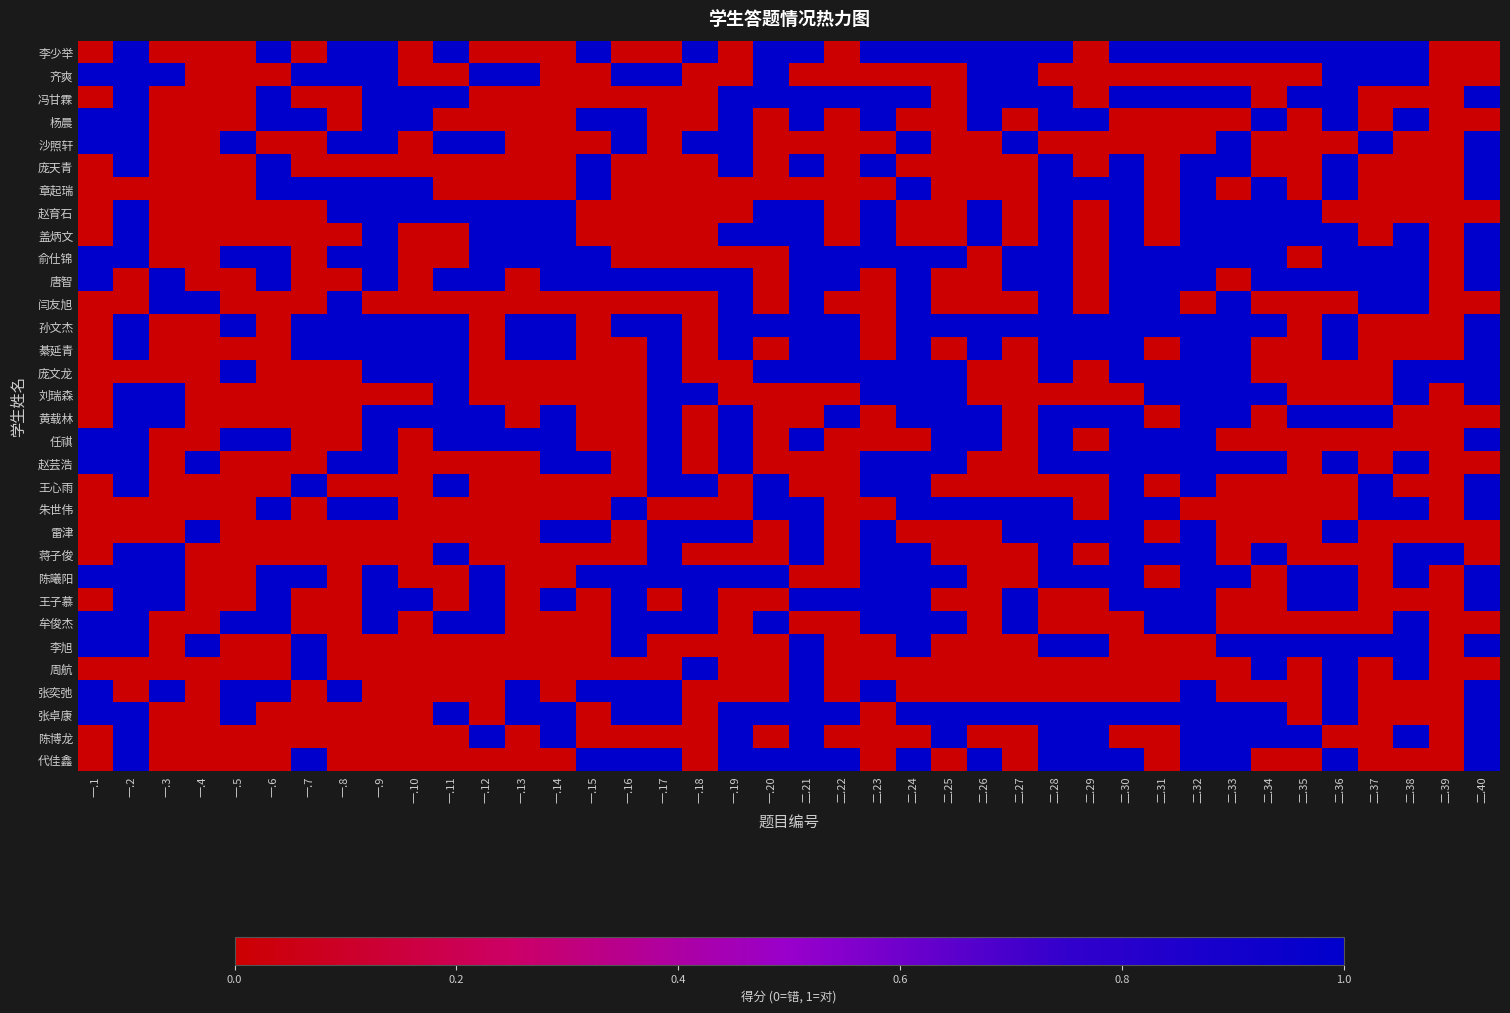

Reading right to left, transcribe all the data shown in this chart.

李少举: 二.40=0	二.39=0	二.38=1	二.37=1	二.36=1	二.35=1	二.34=1	二.33=1	二.32=1	二.31=1	二.30=1	二.29=0	二.28=1	二.27=1	二.26=1	二.25=1	二.24=1	二.23=1	二.22=0	二.21=1	一.20=1	一.19=0	一.18=1	一.17=0	一.16=0	一.15=1	一.14=0	一.13=0	一.12=0	一.11=1	一.10=0	一.9=1	一.8=1	一.7=0	一.6=1	一.5=0	一.4=0	一.3=0	一.2=1	一.1=0
齐爽: 二.40=0	二.39=0	二.38=1	二.37=1	二.36=1	二.35=0	二.34=0	二.33=0	二.32=0	二.31=0	二.30=0	二.29=0	二.28=0	二.27=1	二.26=1	二.25=0	二.24=0	二.23=0	二.22=0	二.21=0	一.20=1	一.19=0	一.18=0	一.17=1	一.16=1	一.15=0	一.14=0	一.13=1	一.12=1	一.11=0	一.10=0	一.9=1	一.8=1	一.7=1	一.6=0	一.5=0	一.4=0	一.3=1	一.2=1	一.1=1
冯甘霖: 二.40=1	二.39=0	二.38=0	二.37=0	二.36=1	二.35=1	二.34=0	二.33=1	二.32=1	二.31=1	二.30=1	二.29=0	二.28=1	二.27=1	二.26=1	二.25=0	二.24=1	二.23=1	二.22=1	二.21=1	一.20=1	一.19=1	一.18=0	一.17=0	一.16=0	一.15=0	一.14=0	一.13=0	一.12=0	一.11=1	一.10=1	一.9=1	一.8=0	一.7=0	一.6=1	一.5=0	一.4=0	一.3=0	一.2=1	一.1=0
杨晨: 二.40=0	二.39=0	二.38=1	二.37=0	二.36=1	二.35=0	二.34=1	二.33=0	二.32=0	二.31=0	二.30=0	二.29=1	二.28=1	二.27=0	二.26=1	二.25=0	二.24=0	二.23=1	二.22=0	二.21=1	一.20=0	一.19=1	一.18=0	一.17=0	一.16=1	一.15=1	一.14=0	一.13=0	一.12=0	一.11=0	一.10=1	一.9=1	一.8=0	一.7=1	一.6=1	一.5=0	一.4=0	一.3=0	一.2=1	一.1=1
沙照轩: 二.40=1	二.39=0	二.38=0	二.37=1	二.36=0	二.35=0	二.34=0	二.33=1	二.32=0	二.31=0	二.30=0	二.29=0	二.28=0	二.27=1	二.26=0	二.25=0	二.24=1	二.23=0	二.22=0	二.21=0	一.20=0	一.19=1	一.18=1	一.17=0	一.16=1	一.15=0	一.14=0	一.13=0	一.12=1	一.11=1	一.10=0	一.9=1	一.8=1	一.7=0	一.6=0	一.5=1	一.4=0	一.3=0	一.2=1	一.1=1
庞天青: 二.40=1	二.39=0	二.38=0	二.37=0	二.36=1	二.35=0	二.34=0	二.33=1	二.32=1	二.31=0	二.30=1	二.29=0	二.28=1	二.27=0	二.26=0	二.25=0	二.24=0	二.23=1	二.22=0	二.21=1	一.20=0	一.19=1	一.18=0	一.17=0	一.16=0	一.15=1	一.14=0	一.13=0	一.12=0	一.11=0	一.10=0	一.9=0	一.8=0	一.7=0	一.6=1	一.5=0	一.4=0	一.3=0	一.2=1	一.1=0
章起瑞: 二.40=1	二.39=0	二.38=0	二.37=0	二.36=1	二.35=0	二.34=1	二.33=0	二.32=1	二.31=0	二.30=1	二.29=1	二.28=1	二.27=0	二.26=0	二.25=0	二.24=1	二.23=0	二.22=0	二.21=0	一.20=0	一.19=0	一.18=0	一.17=0	一.16=0	一.15=1	一.14=0	一.13=0	一.12=0	一.11=0	一.10=1	一.9=1	一.8=1	一.7=1	一.6=1	一.5=0	一.4=0	一.3=0	一.2=0	一.1=0
赵育石: 二.40=0	二.39=0	二.38=0	二.37=0	二.36=0	二.35=1	二.34=1	二.33=1	二.32=1	二.31=0	二.30=1	二.29=0	二.28=1	二.27=0	二.26=1	二.25=0	二.24=0	二.23=1	二.22=0	二.21=1	一.20=1	一.19=0	一.18=0	一.17=0	一.16=0	一.15=0	一.14=1	一.13=1	一.12=1	一.11=1	一.10=1	一.9=1	一.8=1	一.7=0	一.6=0	一.5=0	一.4=0	一.3=0	一.2=1	一.1=0
盖炳文: 二.40=1	二.39=0	二.38=1	二.37=0	二.36=1	二.35=1	二.34=1	二.33=1	二.32=1	二.31=0	二.30=1	二.29=0	二.28=1	二.27=0	二.26=1	二.25=0	二.24=0	二.23=1	二.22=0	二.21=1	一.20=1	一.19=1	一.18=0	一.17=0	一.16=0	一.15=0	一.14=1	一.13=1	一.12=1	一.11=0	一.10=0	一.9=1	一.8=0	一.7=0	一.6=0	一.5=0	一.4=0	一.3=0	一.2=1	一.1=0
俞仕锦: 二.40=1	二.39=0	二.38=1	二.37=1	二.36=1	二.35=0	二.34=1	二.33=1	二.32=1	二.31=1	二.30=1	二.29=0	二.28=1	二.27=1	二.26=0	二.25=1	二.24=1	二.23=1	二.22=1	二.21=1	一.20=0	一.19=0	一.18=0	一.17=0	一.16=0	一.15=1	一.14=1	一.13=1	一.12=1	一.11=0	一.10=0	一.9=1	一.8=1	一.7=0	一.6=1	一.5=1	一.4=0	一.3=0	一.2=1	一.1=1
唐智: 二.40=1	二.39=0	二.38=1	二.37=1	二.36=1	二.35=1	二.34=1	二.33=0	二.32=1	二.31=1	二.30=1	二.29=0	二.28=1	二.27=1	二.26=0	二.25=0	二.24=1	二.23=0	二.22=1	二.21=1	一.20=0	一.19=1	一.18=1	一.17=1	一.16=1	一.15=1	一.14=1	一.13=0	一.12=1	一.11=1	一.10=0	一.9=1	一.8=0	一.7=0	一.6=1	一.5=0	一.4=0	一.3=1	一.2=0	一.1=1
闫友旭: 二.40=0	二.39=0	二.38=1	二.37=1	二.36=0	二.35=0	二.34=0	二.33=1	二.32=0	二.31=1	二.30=1	二.29=0	二.28=1	二.27=0	二.26=0	二.25=0	二.24=1	二.23=0	二.22=0	二.21=1	一.20=0	一.19=1	一.18=0	一.17=0	一.16=0	一.15=0	一.14=0	一.13=0	一.12=0	一.11=0	一.10=0	一.9=0	一.8=1	一.7=0	一.6=0	一.5=0	一.4=1	一.3=1	一.2=0	一.1=0
孙文杰: 二.40=1	二.39=0	二.38=0	二.37=0	二.36=1	二.35=0	二.34=1	二.33=1	二.32=1	二.31=1	二.30=1	二.29=1	二.28=1	二.27=1	二.26=1	二.25=1	二.24=1	二.23=0	二.22=1	二.21=1	一.20=1	一.19=1	一.18=0	一.17=1	一.16=1	一.15=0	一.14=1	一.13=1	一.12=0	一.11=1	一.10=1	一.9=1	一.8=1	一.7=1	一.6=0	一.5=1	一.4=0	一.3=0	一.2=1	一.1=0
綦延青: 二.40=1	二.39=0	二.38=0	二.37=0	二.36=1	二.35=0	二.34=0	二.33=1	二.32=1	二.31=0	二.30=1	二.29=1	二.28=1	二.27=0	二.26=1	二.25=0	二.24=1	二.23=0	二.22=1	二.21=1	一.20=0	一.19=1	一.18=0	一.17=1	一.16=0	一.15=0	一.14=1	一.13=1	一.12=0	一.11=1	一.10=1	一.9=1	一.8=1	一.7=1	一.6=0	一.5=0	一.4=0	一.3=0	一.2=1	一.1=0
庞文龙: 二.40=1	二.39=1	二.38=1	二.37=0	二.36=0	二.35=0	二.34=0	二.33=1	二.32=1	二.31=1	二.30=1	二.29=0	二.28=1	二.27=0	二.26=0	二.25=1	二.24=1	二.23=1	二.22=1	二.21=1	一.20=1	一.19=0	一.18=0	一.17=1	一.16=0	一.15=0	一.14=0	一.13=0	一.12=0	一.11=1	一.10=1	一.9=1	一.8=0	一.7=0	一.6=0	一.5=1	一.4=0	一.3=0	一.2=0	一.1=0
刘瑞森: 二.40=1	二.39=0	二.38=1	二.37=0	二.36=0	二.35=0	二.34=1	二.33=1	二.32=1	二.31=1	二.30=0	二.29=0	二.28=0	二.27=0	二.26=0	二.25=1	二.24=1	二.23=1	二.22=0	二.21=0	一.20=0	一.19=0	一.18=1	一.17=1	一.16=0	一.15=0	一.14=0	一.13=0	一.12=0	一.11=1	一.10=0	一.9=0	一.8=0	一.7=0	一.6=0	一.5=0	一.4=0	一.3=1	一.2=1	一.1=0
黄载林: 二.40=0	二.39=0	二.38=0	二.37=1	二.36=1	二.35=1	二.34=0	二.33=1	二.32=1	二.31=0	二.30=1	二.29=1	二.28=1	二.27=0	二.26=1	二.25=1	二.24=1	二.23=0	二.22=1	二.21=0	一.20=0	一.19=1	一.18=0	一.17=1	一.16=0	一.15=0	一.14=1	一.13=0	一.12=1	一.11=1	一.10=1	一.9=1	一.8=0	一.7=0	一.6=0	一.5=0	一.4=0	一.3=1	一.2=1	一.1=0
任祺: 二.40=1	二.39=0	二.38=0	二.37=0	二.36=0	二.35=0	二.34=0	二.33=0	二.32=1	二.31=1	二.30=1	二.29=0	二.28=1	二.27=0	二.26=1	二.25=1	二.24=0	二.23=0	二.22=0	二.21=1	一.20=0	一.19=1	一.18=0	一.17=1	一.16=0	一.15=0	一.14=1	一.13=1	一.12=1	一.11=1	一.10=0	一.9=1	一.8=0	一.7=0	一.6=1	一.5=1	一.4=0	一.3=0	一.2=1	一.1=1
赵芸浩: 二.40=0	二.39=0	二.38=1	二.37=0	二.36=1	二.35=0	二.34=1	二.33=1	二.32=1	二.31=1	二.30=1	二.29=1	二.28=1	二.27=0	二.26=0	二.25=1	二.24=1	二.23=1	二.22=0	二.21=0	一.20=0	一.19=1	一.18=0	一.17=1	一.16=0	一.15=1	一.14=1	一.13=0	一.12=0	一.11=0	一.10=0	一.9=1	一.8=1	一.7=0	一.6=0	一.5=0	一.4=1	一.3=0	一.2=1	一.1=1
王心雨: 二.40=1	二.39=0	二.38=0	二.37=1	二.36=0	二.35=0	二.34=0	二.33=0	二.32=1	二.31=0	二.30=1	二.29=0	二.28=0	二.27=0	二.26=0	二.25=0	二.24=1	二.23=1	二.22=0	二.21=0	一.20=1	一.19=0	一.18=1	一.17=1	一.16=0	一.15=0	一.14=0	一.13=0	一.12=0	一.11=1	一.10=0	一.9=0	一.8=0	一.7=1	一.6=0	一.5=0	一.4=0	一.3=0	一.2=1	一.1=0
朱世伟: 二.40=1	二.39=0	二.38=1	二.37=1	二.36=0	二.35=0	二.34=0	二.33=0	二.32=0	二.31=1	二.30=1	二.29=0	二.28=1	二.27=1	二.26=1	二.25=1	二.24=1	二.23=0	二.22=0	二.21=1	一.20=1	一.19=0	一.18=0	一.17=0	一.16=1	一.15=0	一.14=0	一.13=0	一.12=0	一.11=0	一.10=0	一.9=1	一.8=1	一.7=0	一.6=1	一.5=0	一.4=0	一.3=0	一.2=0	一.1=0
雷津: 二.40=0	二.39=0	二.38=0	二.37=0	二.36=1	二.35=0	二.34=0	二.33=0	二.32=1	二.31=0	二.30=1	二.29=1	二.28=1	二.27=1	二.26=0	二.25=0	二.24=0	二.23=1	二.22=0	二.21=1	一.20=0	一.19=1	一.18=1	一.17=1	一.16=0	一.15=1	一.14=1	一.13=0	一.12=0	一.11=0	一.10=0	一.9=0	一.8=0	一.7=0	一.6=0	一.5=0	一.4=1	一.3=0	一.2=0	一.1=0
蒋子俊: 二.40=0	二.39=1	二.38=1	二.37=0	二.36=0	二.35=0	二.34=1	二.33=0	二.32=1	二.31=1	二.30=1	二.29=0	二.28=1	二.27=0	二.26=0	二.25=0	二.24=1	二.23=1	二.22=0	二.21=1	一.20=0	一.19=0	一.18=0	一.17=1	一.16=0	一.15=0	一.14=0	一.13=0	一.12=0	一.11=1	一.10=0	一.9=0	一.8=0	一.7=0	一.6=0	一.5=0	一.4=0	一.3=1	一.2=1	一.1=0
陈曦阳: 二.40=1	二.39=0	二.38=1	二.37=0	二.36=1	二.35=1	二.34=0	二.33=1	二.32=1	二.31=0	二.30=1	二.29=1	二.28=1	二.27=0	二.26=0	二.25=1	二.24=1	二.23=1	二.22=0	二.21=0	一.20=1	一.19=1	一.18=1	一.17=1	一.16=1	一.15=1	一.14=0	一.13=0	一.12=1	一.11=0	一.10=0	一.9=1	一.8=0	一.7=1	一.6=1	一.5=0	一.4=0	一.3=1	一.2=1	一.1=1
王子慕: 二.40=1	二.39=0	二.38=0	二.37=0	二.36=1	二.35=1	二.34=0	二.33=0	二.32=1	二.31=1	二.30=1	二.29=0	二.28=0	二.27=1	二.26=0	二.25=0	二.24=1	二.23=1	二.22=1	二.21=1	一.20=0	一.19=0	一.18=1	一.17=0	一.16=1	一.15=0	一.14=1	一.13=0	一.12=1	一.11=0	一.10=1	一.9=1	一.8=0	一.7=0	一.6=1	一.5=0	一.4=0	一.3=1	一.2=1	一.1=0
牟俊杰: 二.40=0	二.39=0	二.38=1	二.37=0	二.36=0	二.35=0	二.34=0	二.33=0	二.32=1	二.31=1	二.30=0	二.29=0	二.28=0	二.27=1	二.26=0	二.25=1	二.24=1	二.23=1	二.22=0	二.21=0	一.20=1	一.19=0	一.18=1	一.17=1	一.16=1	一.15=0	一.14=0	一.13=0	一.12=1	一.11=1	一.10=0	一.9=1	一.8=0	一.7=0	一.6=1	一.5=1	一.4=0	一.3=0	一.2=1	一.1=1
李旭: 二.40=1	二.39=0	二.38=1	二.37=1	二.36=1	二.35=1	二.34=1	二.33=1	二.32=0	二.31=0	二.30=0	二.29=1	二.28=1	二.27=0	二.26=0	二.25=0	二.24=1	二.23=0	二.22=0	二.21=1	一.20=0	一.19=0	一.18=0	一.17=0	一.16=1	一.15=0	一.14=0	一.13=0	一.12=0	一.11=0	一.10=0	一.9=0	一.8=0	一.7=1	一.6=0	一.5=0	一.4=1	一.3=0	一.2=1	一.1=1
周航: 二.40=0	二.39=0	二.38=1	二.37=0	二.36=1	二.35=0	二.34=1	二.33=0	二.32=0	二.31=0	二.30=0	二.29=0	二.28=0	二.27=0	二.26=0	二.25=0	二.24=0	二.23=0	二.22=0	二.21=1	一.20=0	一.19=0	一.18=1	一.17=0	一.16=0	一.15=0	一.14=0	一.13=0	一.12=0	一.11=0	一.10=0	一.9=0	一.8=0	一.7=1	一.6=0	一.5=0	一.4=0	一.3=0	一.2=0	一.1=0
张奕弛: 二.40=1	二.39=0	二.38=0	二.37=0	二.36=1	二.35=0	二.34=0	二.33=0	二.32=1	二.31=0	二.30=0	二.29=0	二.28=0	二.27=0	二.26=0	二.25=0	二.24=0	二.23=1	二.22=0	二.21=1	一.20=0	一.19=0	一.18=0	一.17=1	一.16=1	一.15=1	一.14=0	一.13=1	一.12=0	一.11=0	一.10=0	一.9=0	一.8=1	一.7=0	一.6=1	一.5=1	一.4=0	一.3=1	一.2=0	一.1=1
张卓康: 二.40=1	二.39=0	二.38=0	二.37=0	二.36=1	二.35=0	二.34=1	二.33=1	二.32=1	二.31=1	二.30=1	二.29=1	二.28=1	二.27=1	二.26=1	二.25=1	二.24=1	二.23=0	二.22=1	二.21=1	一.20=1	一.19=1	一.18=0	一.17=1	一.16=1	一.15=0	一.14=1	一.13=1	一.12=0	一.11=1	一.10=0	一.9=0	一.8=0	一.7=0	一.6=0	一.5=1	一.4=0	一.3=0	一.2=1	一.1=1
陈博龙: 二.40=1	二.39=0	二.38=1	二.37=0	二.36=0	二.35=1	二.34=1	二.33=1	二.32=1	二.31=0	二.30=0	二.29=1	二.28=1	二.27=0	二.26=0	二.25=1	二.24=0	二.23=0	二.22=0	二.21=1	一.20=0	一.19=1	一.18=0	一.17=0	一.16=0	一.15=0	一.14=1	一.13=0	一.12=1	一.11=0	一.10=0	一.9=0	一.8=0	一.7=0	一.6=0	一.5=0	一.4=0	一.3=0	一.2=1	一.1=0
代佳鑫: 二.40=1	二.39=0	二.38=0	二.37=0	二.36=1	二.35=0	二.34=0	二.33=1	二.32=1	二.31=0	二.30=1	二.29=1	二.28=1	二.27=0	二.26=1	二.25=0	二.24=1	二.23=0	二.22=1	二.21=1	一.20=1	一.19=1	一.18=0	一.17=1	一.16=1	一.15=1	一.14=0	一.13=0	一.12=0	一.11=0	一.10=0	一.9=0	一.8=0	一.7=1	一.6=0	一.5=0	一.4=0	一.3=0	一.2=1	一.1=0